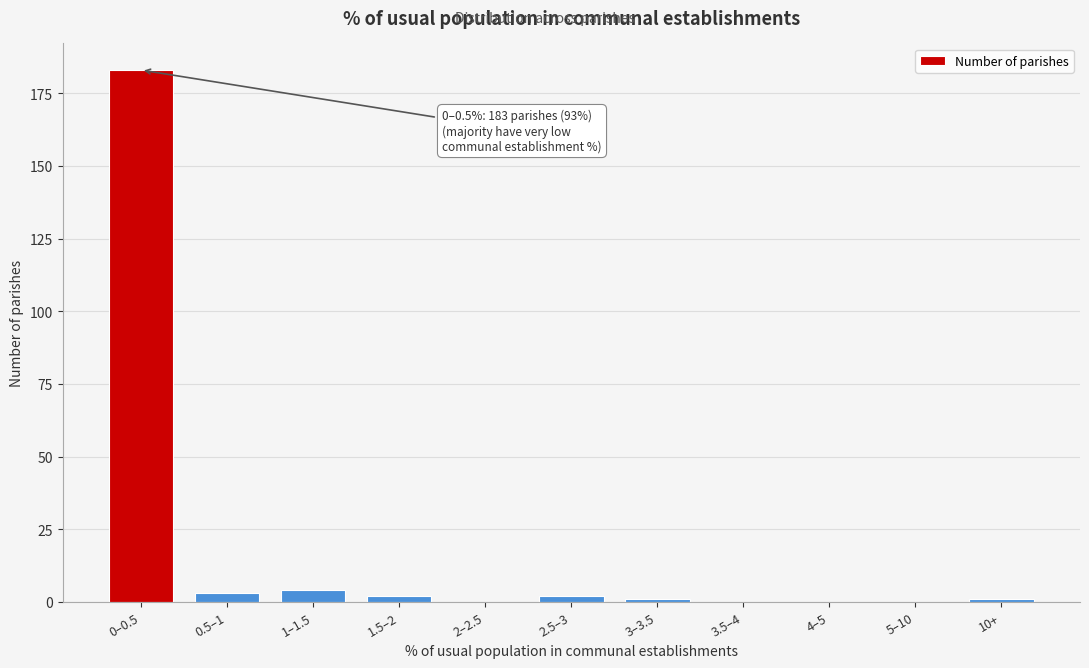

Reading left to right, list all the values displayed in this chart.

0–0.5=183	0.5–1=3	1–1.5=4	1.5–2=2	2–2.5=0	2.5–3=2	3–3.5=1	3.5–4=0	4–5=0	5–10=0	10+=1